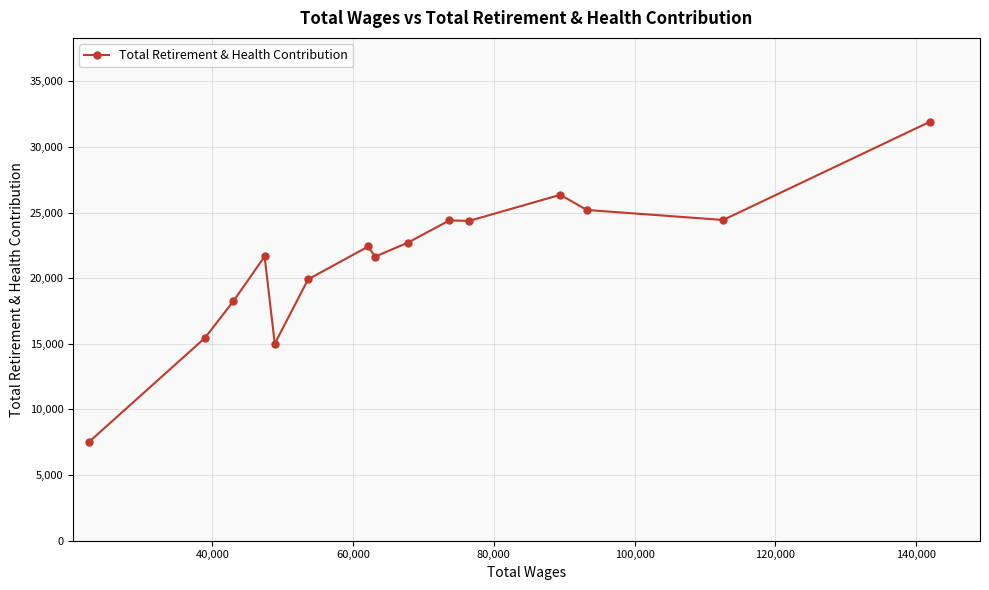

What is the average value?

21412